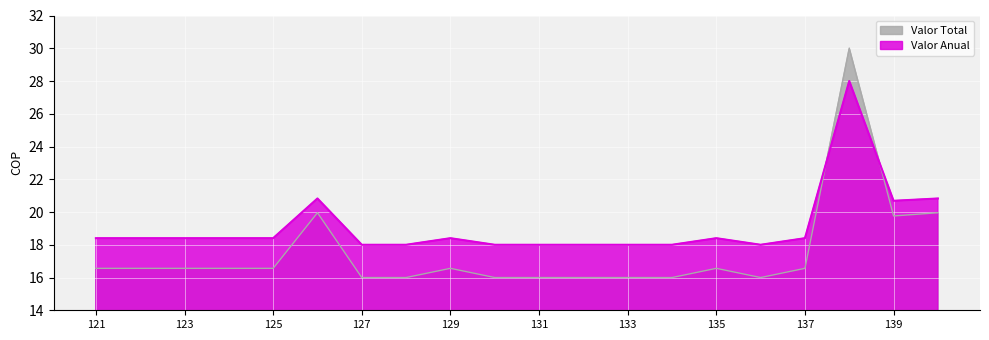

What is the difference between the highest and lowest values at 126?

0.9